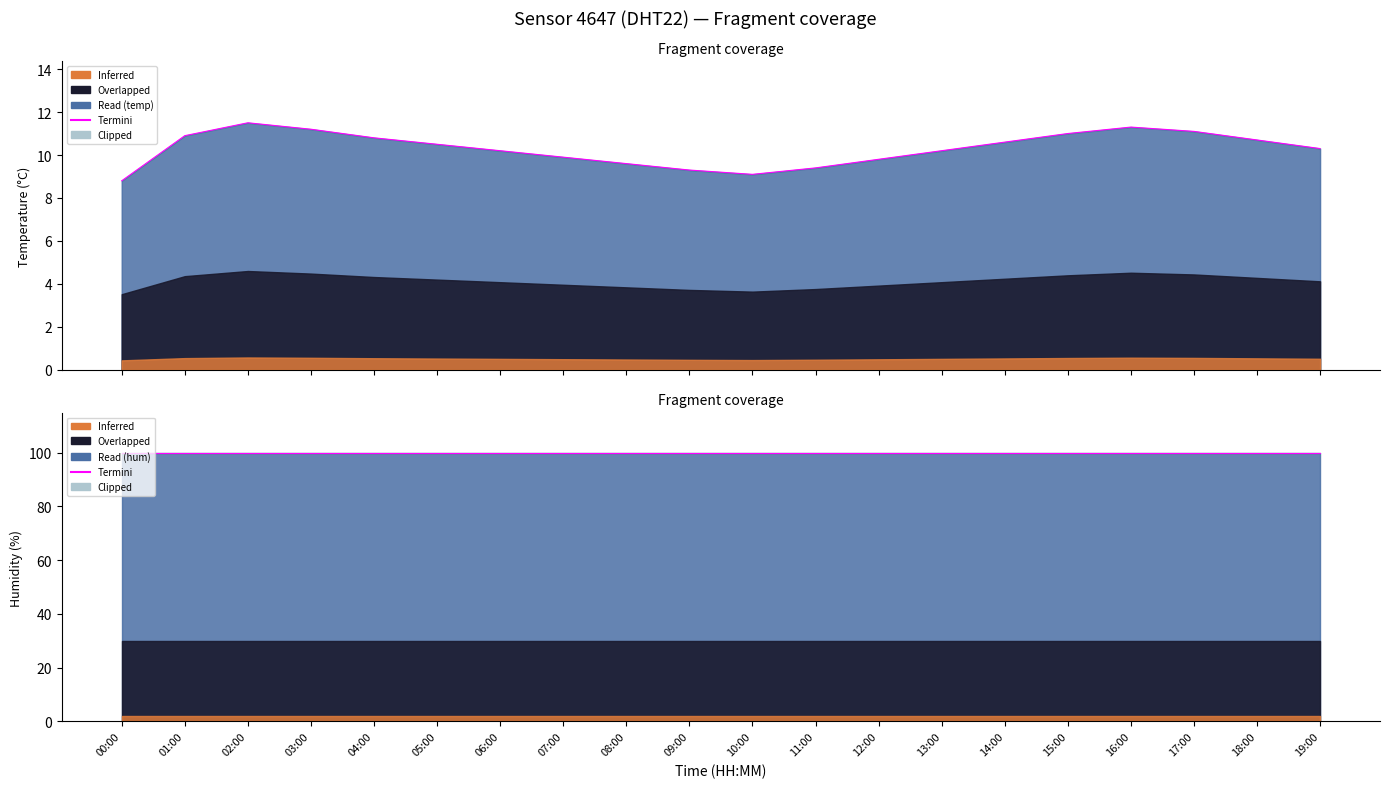

How many values are below 10?

7